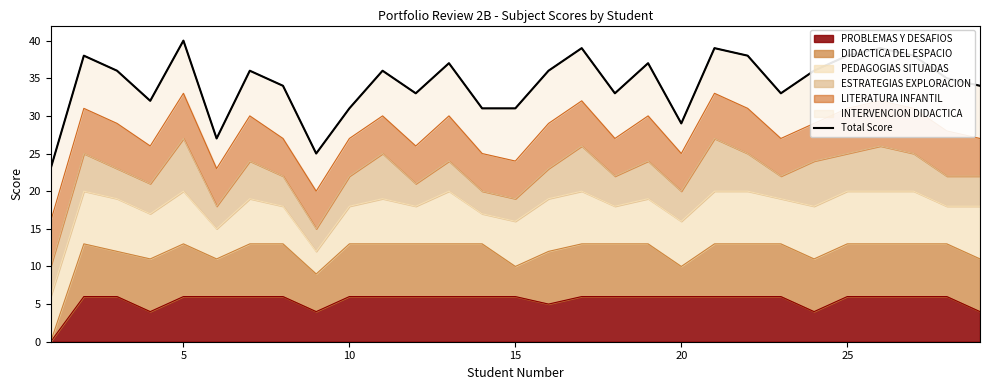

The value of PROBLEMAS Y DESAFIOS at 10 is 6. True or false?

True